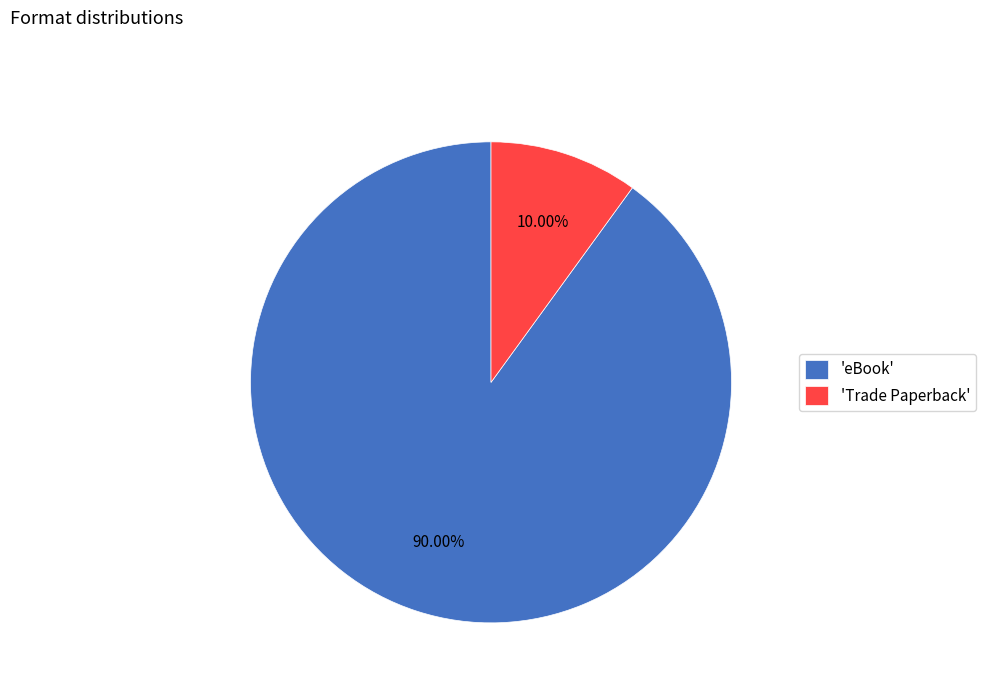

What is the largest slice in the pie chart?

'eBook'